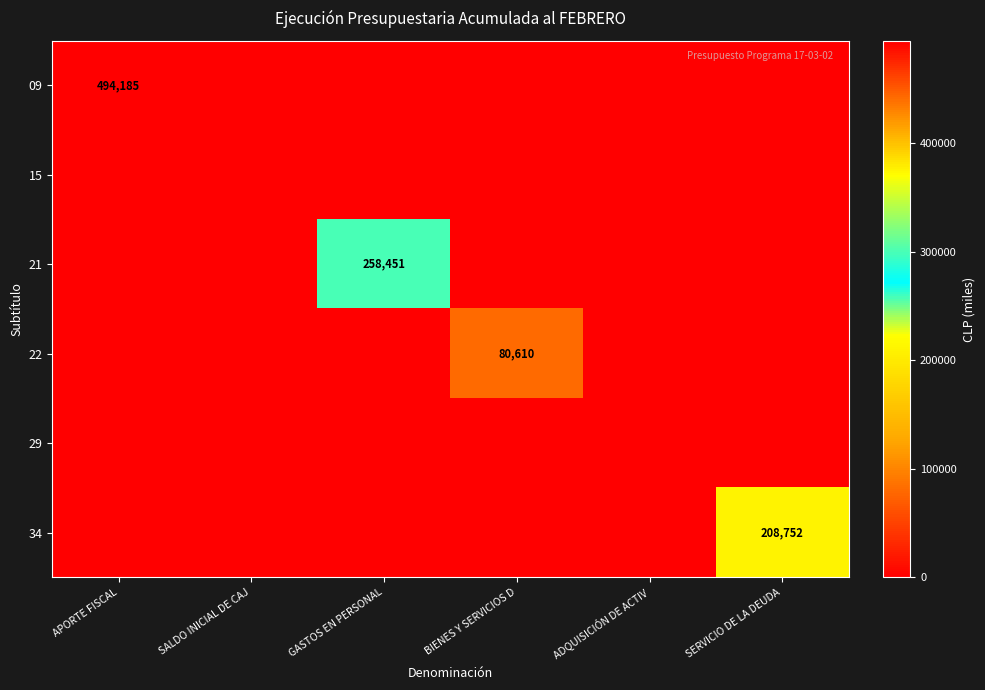

How many categories are shown in the chart?

6